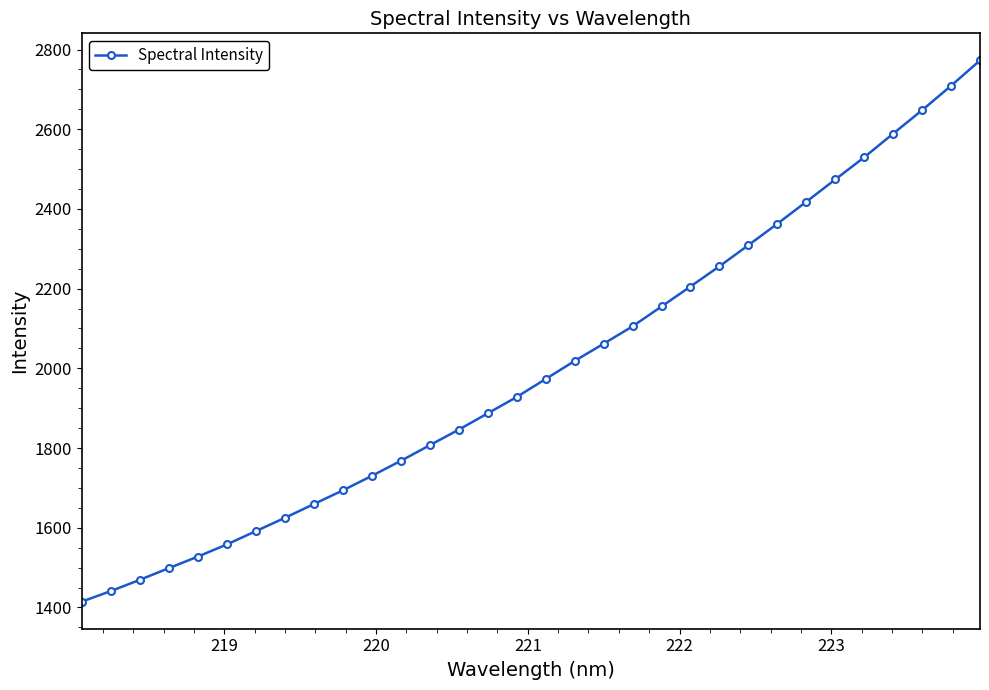

Reading left to right, list all the values displayed in this chart.

1414.6	1440.9	1469.2	1498.5	1527.5	1558.0	1591.3	1624.7	1659.2	1693.6	1730.0	1767.7	1807.0	1846.0	1886.9	1927.9	1973.1	2018.5	2061.6	2105.4	2155.2	2205.3	2256.0	2309.0	2362.8	2418.0	2473.9	2529.6	2588.9	2647.8	2709.0	2772.7